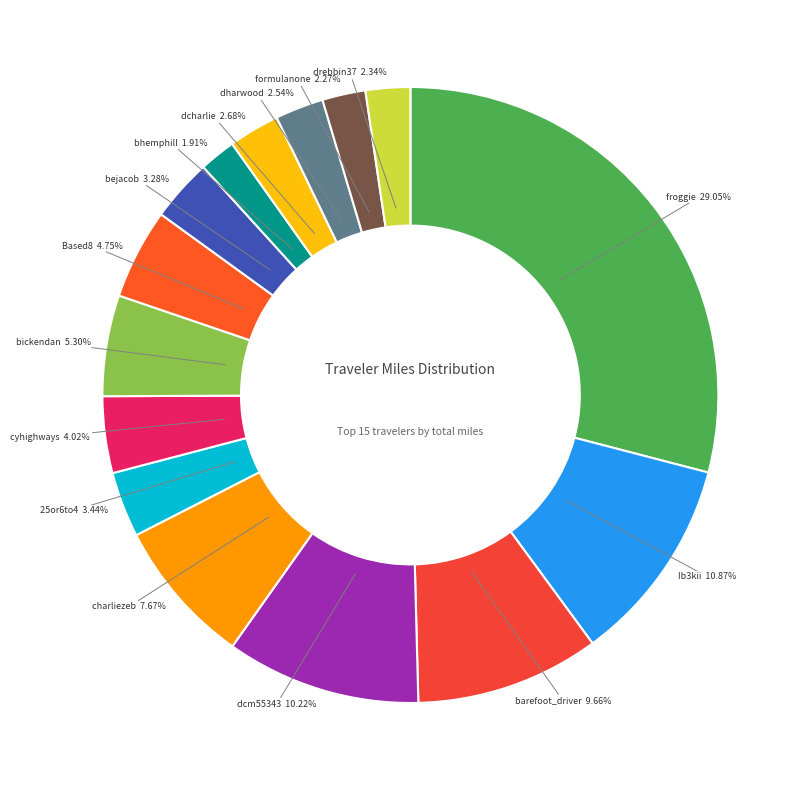

Is there any slice that represents more than half of the pie?

No